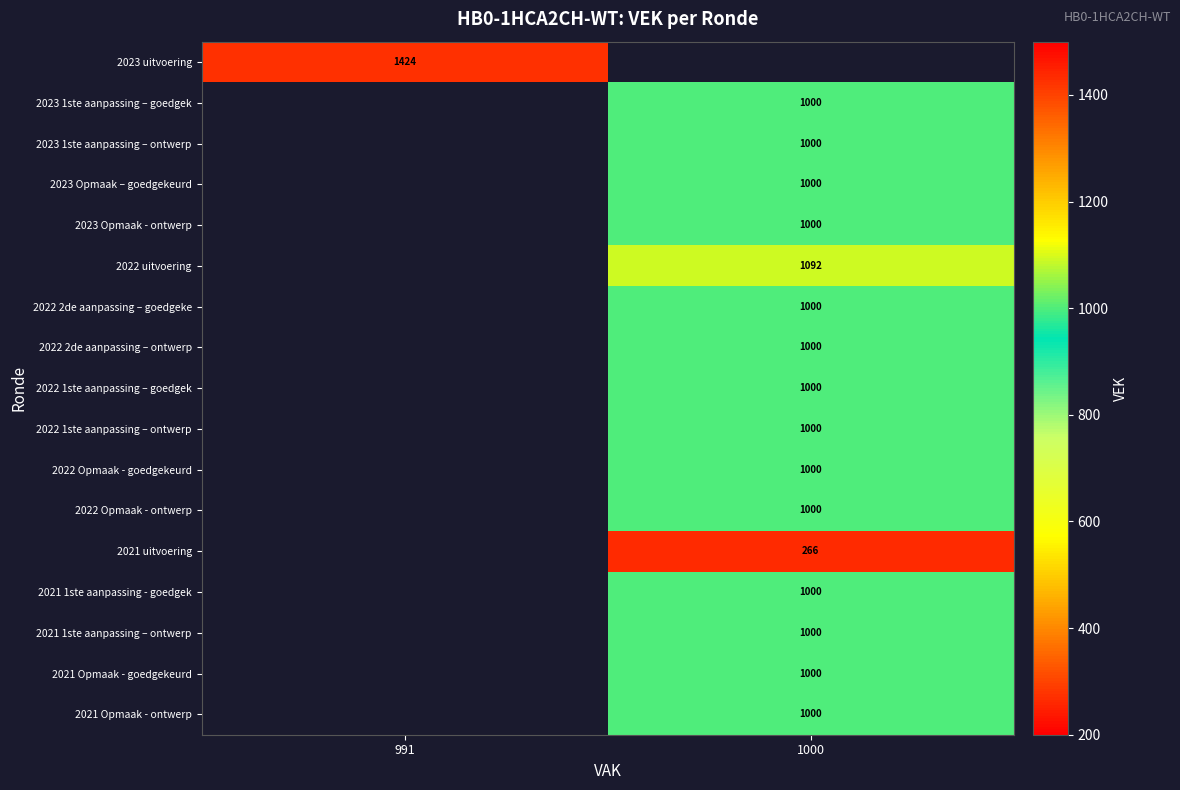

True or false: 2023 Opmaak – goedgekeurd has a value of 294 at 1000.

False